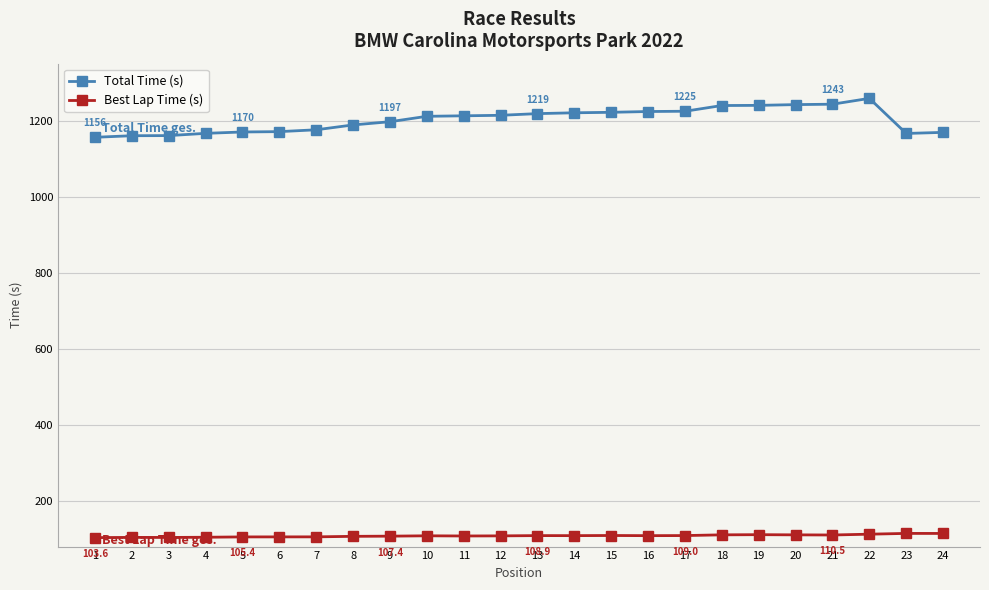

Where does the Total Time (s) series first go above 1212?

11